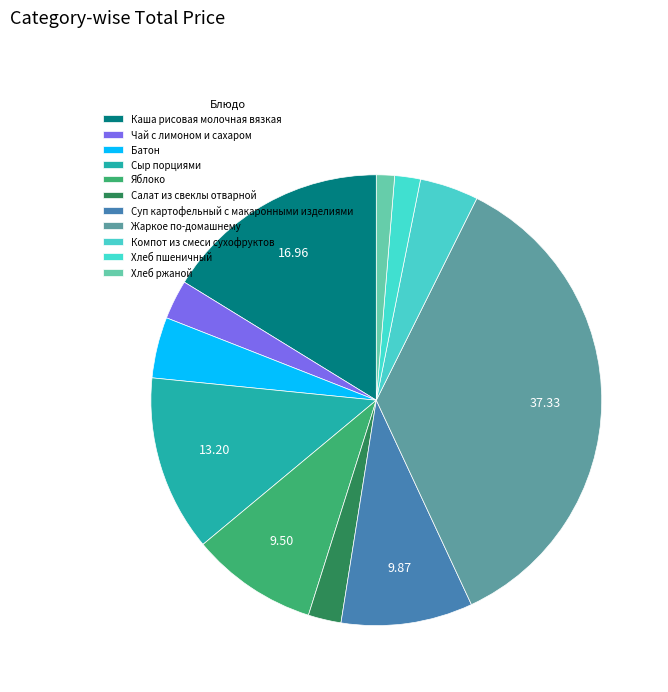

How many segments does this pie chart have?

11